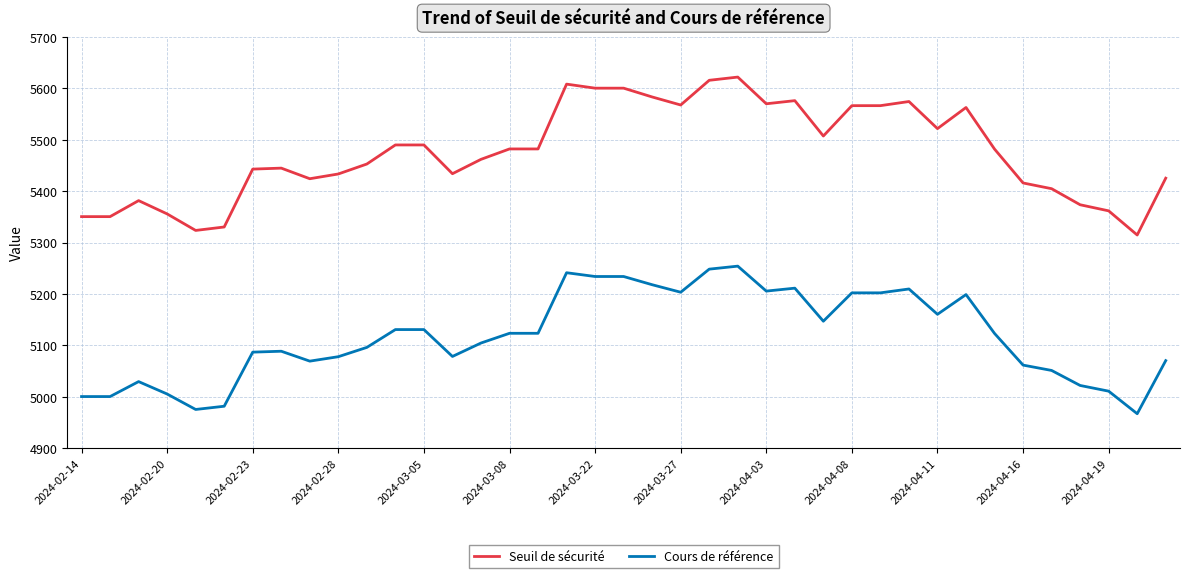

Rank the series by their average value, from lowest to highest.

Cours de référence, Seuil de sécurité